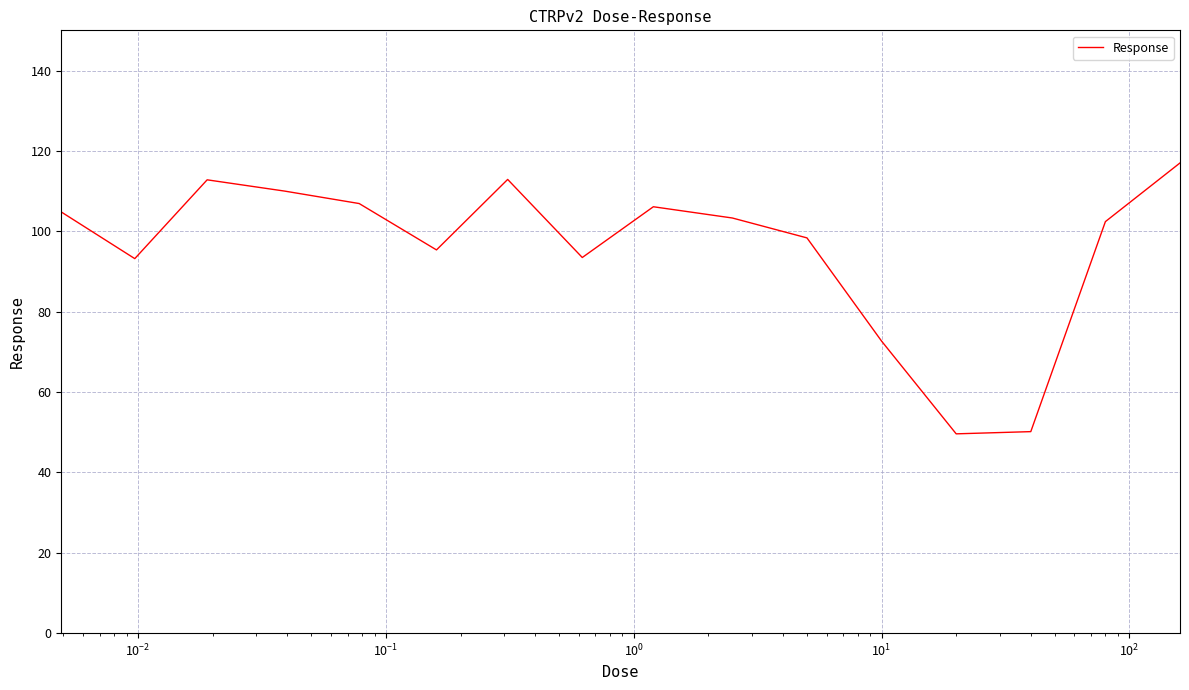

What is the smallest value displayed?

49.6